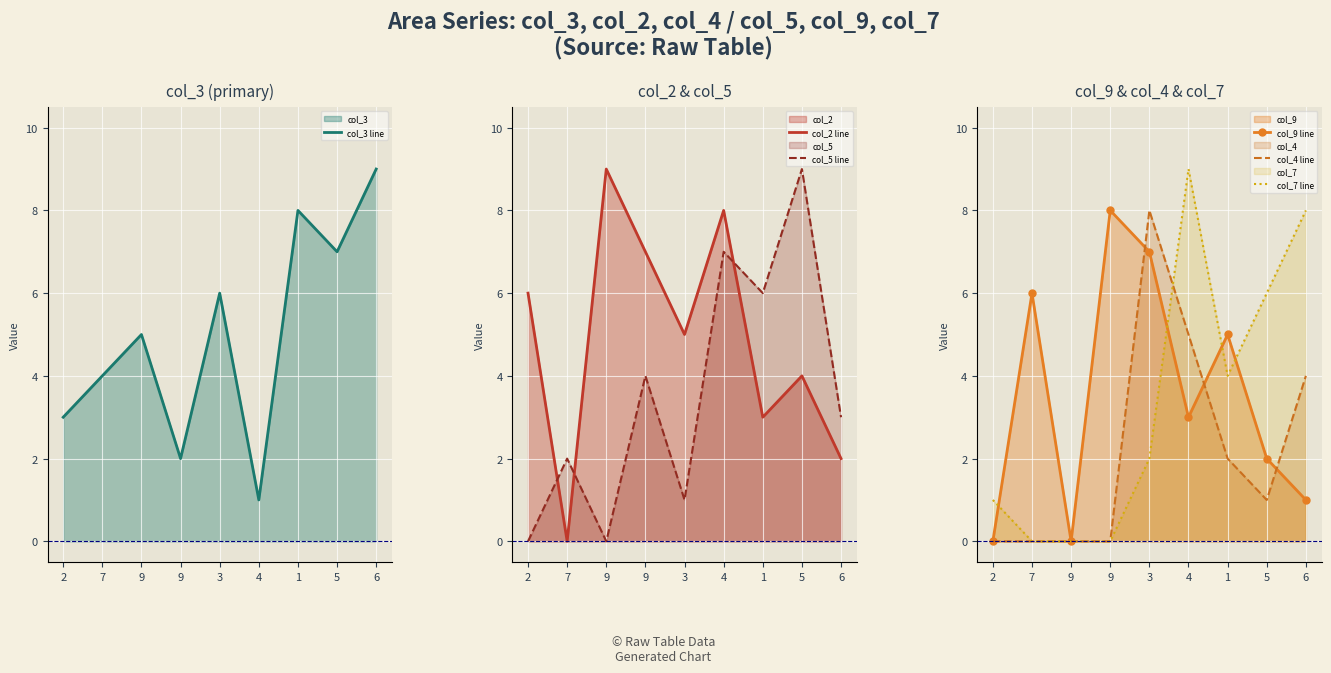

How many data points does each series have?

9